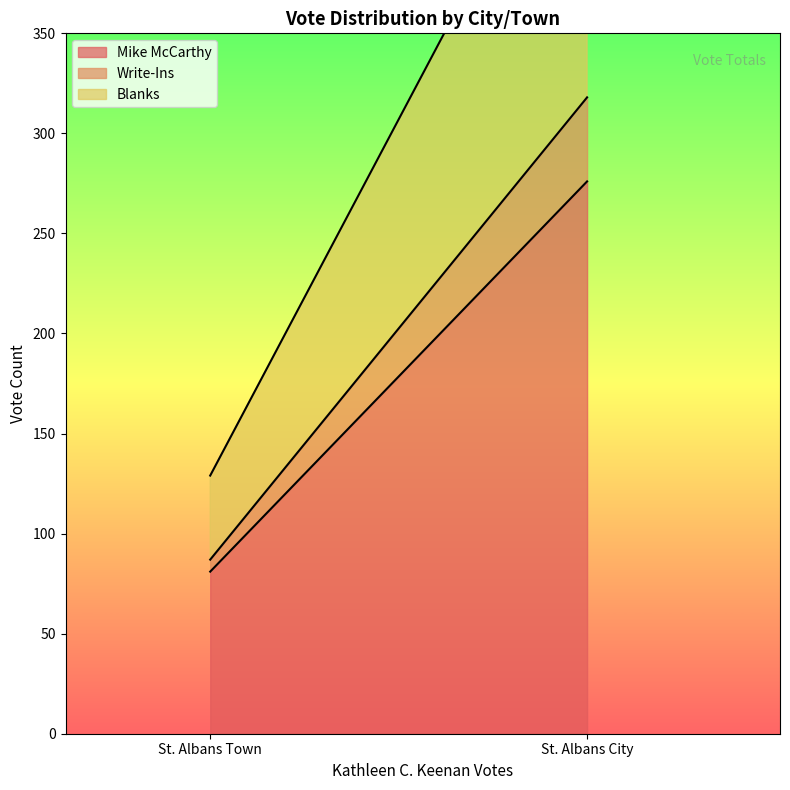

Reading left to right, what are all the values shown in this chart?

Mike McCarthy: St. Albans City=276	St. Albans Town=81
Write-Ins: St. Albans City=42	St. Albans Town=6
Blanks: St. Albans City=167	St. Albans Town=42